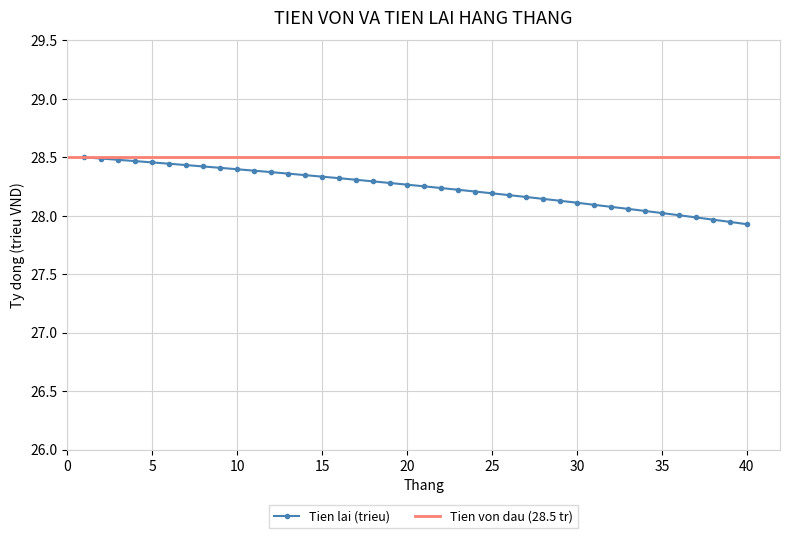

What is the ratio of the value at 6 to the value at 15?

1.0